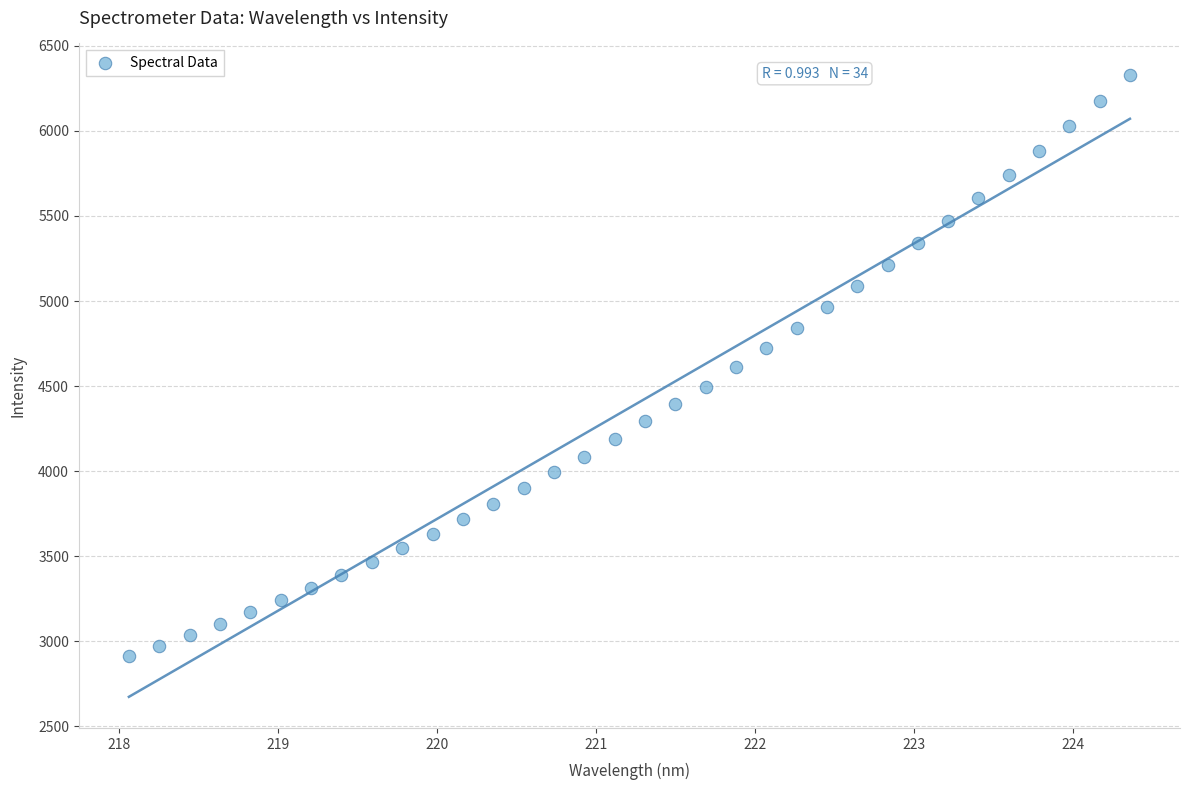

What is the range of X values (max minus min)?

6.3